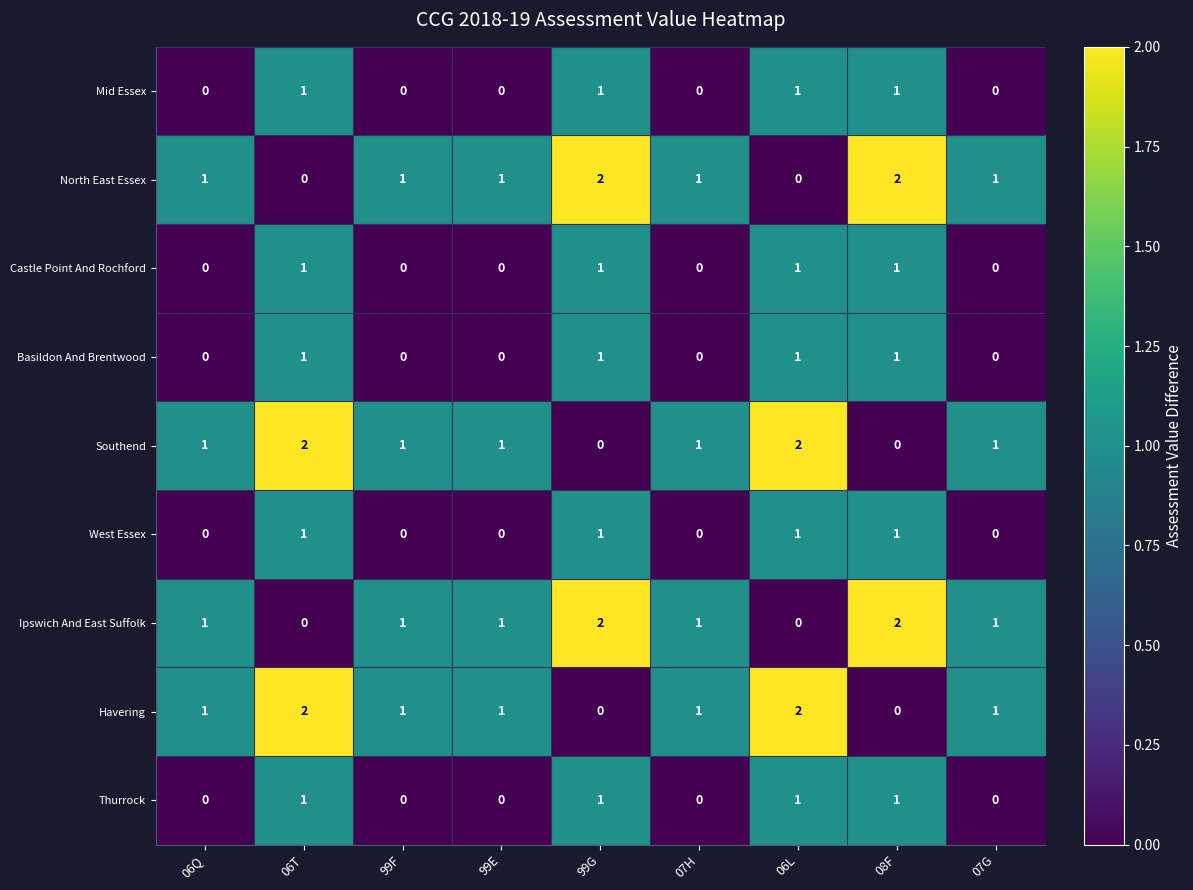

What is the sum of all Castle Point And Rochford values?

4